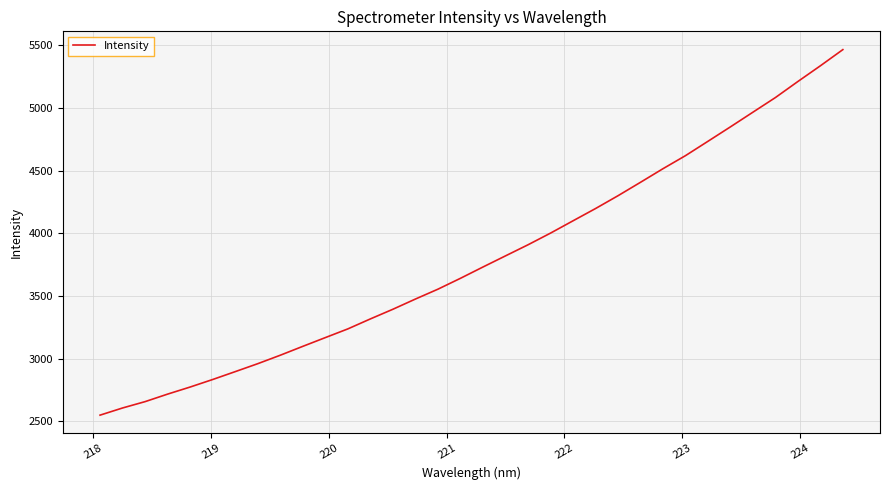

What is the difference between the maximum and minimum values?

2915.9